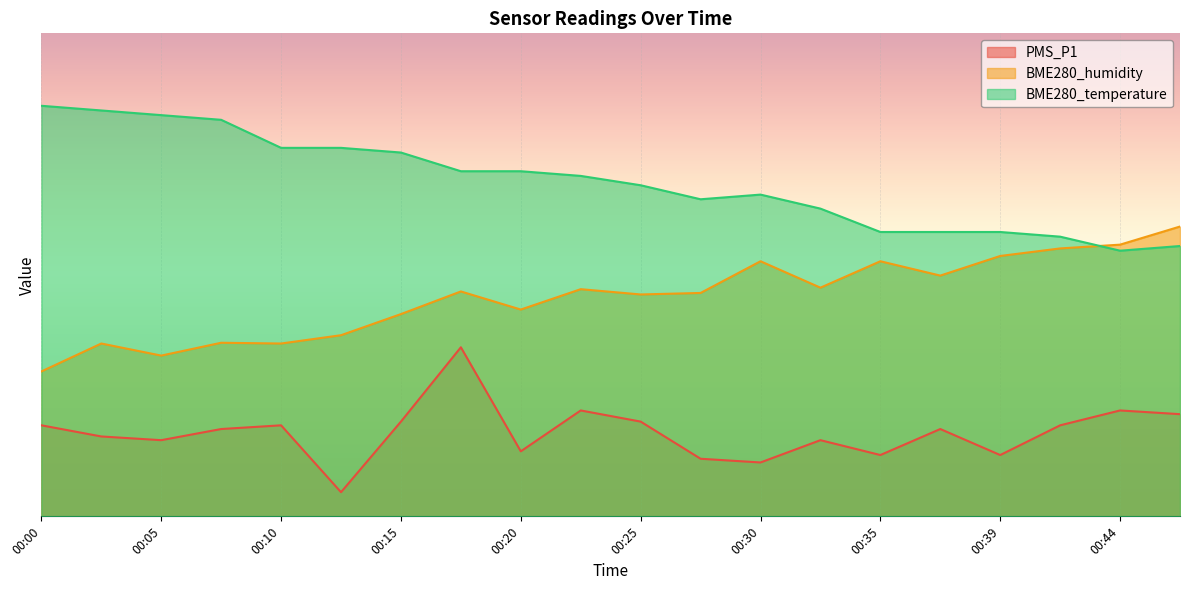

Which series has the widest spread of values?

PMS_P1